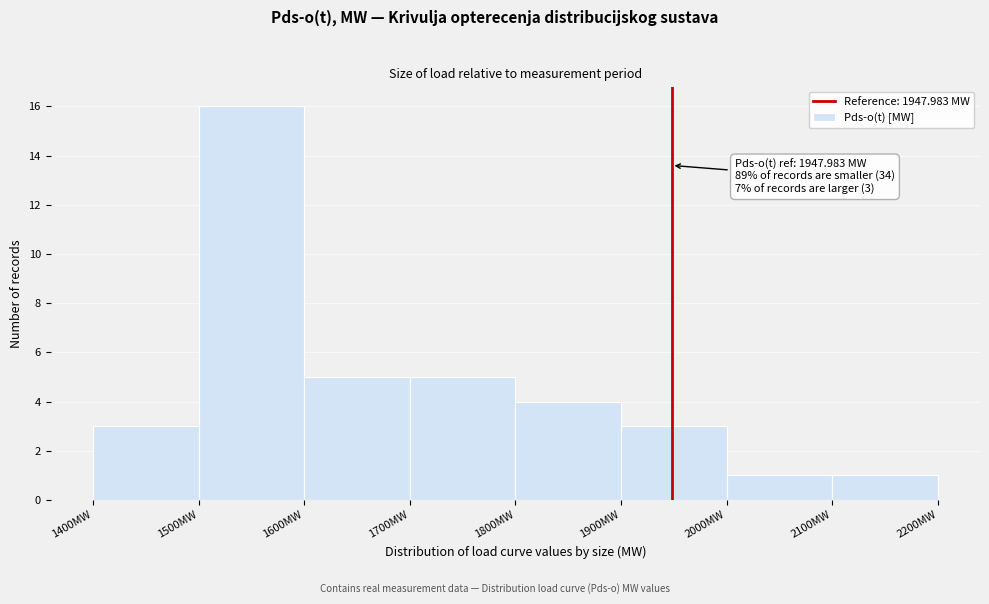

Over which range of the x-axis is the bar tallest?

1500 to 1600